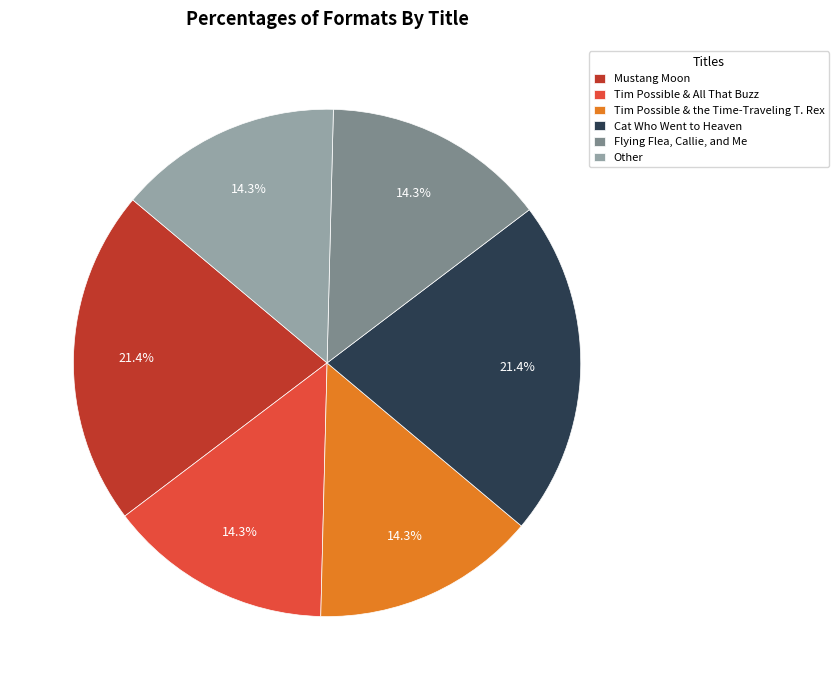

Approximately how many times larger is the value at Tim Possible & All That Buzz compared to Mustang Moon?

0.7